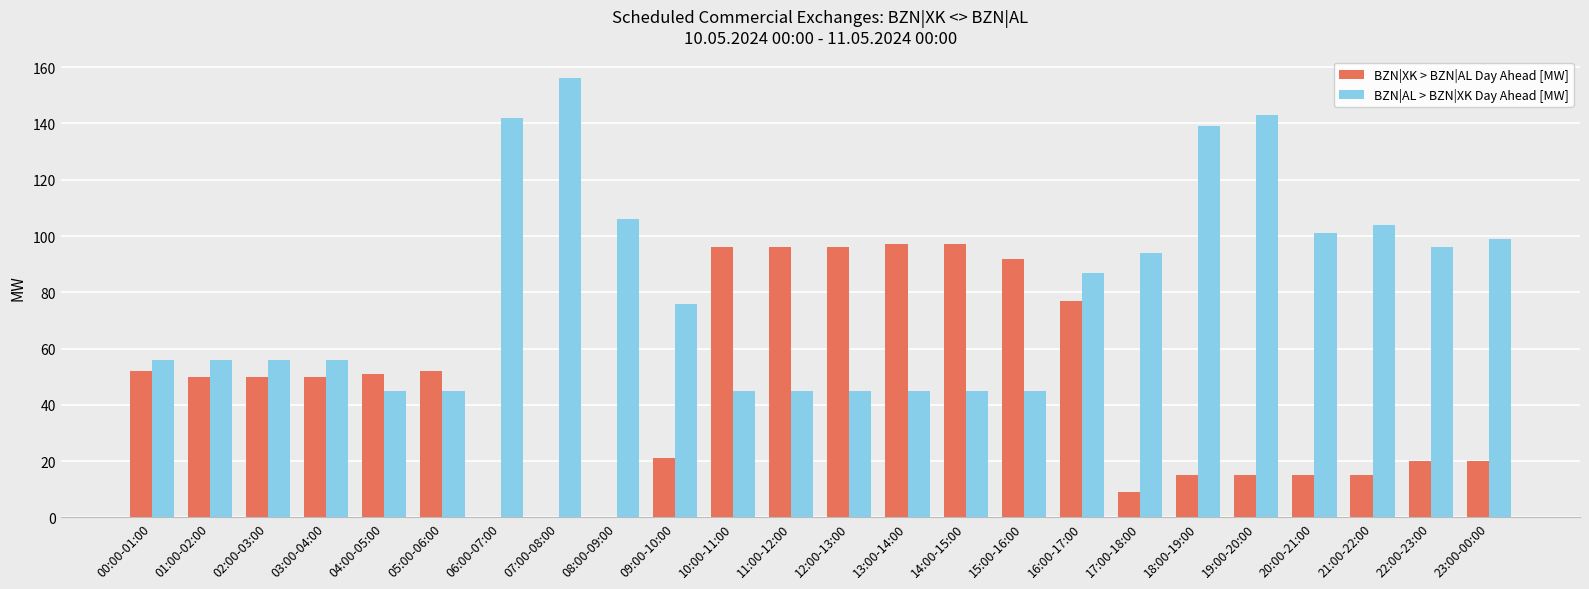

Reading right to left, list all the values displayed in this chart.

BZN|XK > BZN|AL Day Ahead [MW]: 23:00-00:00=20	22:00-23:00=20	21:00-22:00=15	20:00-21:00=15	19:00-20:00=15	18:00-19:00=15	17:00-18:00=9	16:00-17:00=77	15:00-16:00=92	14:00-15:00=97	13:00-14:00=97	12:00-13:00=96	11:00-12:00=96	10:00-11:00=96	09:00-10:00=21	08:00-09:00=0	07:00-08:00=0	06:00-07:00=0	05:00-06:00=52	04:00-05:00=51	03:00-04:00=50	02:00-03:00=50	01:00-02:00=50	00:00-01:00=52
BZN|AL > BZN|XK Day Ahead [MW]: 23:00-00:00=99	22:00-23:00=96	21:00-22:00=104	20:00-21:00=101	19:00-20:00=143	18:00-19:00=139	17:00-18:00=94	16:00-17:00=87	15:00-16:00=45	14:00-15:00=45	13:00-14:00=45	12:00-13:00=45	11:00-12:00=45	10:00-11:00=45	09:00-10:00=76	08:00-09:00=106	07:00-08:00=156	06:00-07:00=142	05:00-06:00=45	04:00-05:00=45	03:00-04:00=56	02:00-03:00=56	01:00-02:00=56	00:00-01:00=56